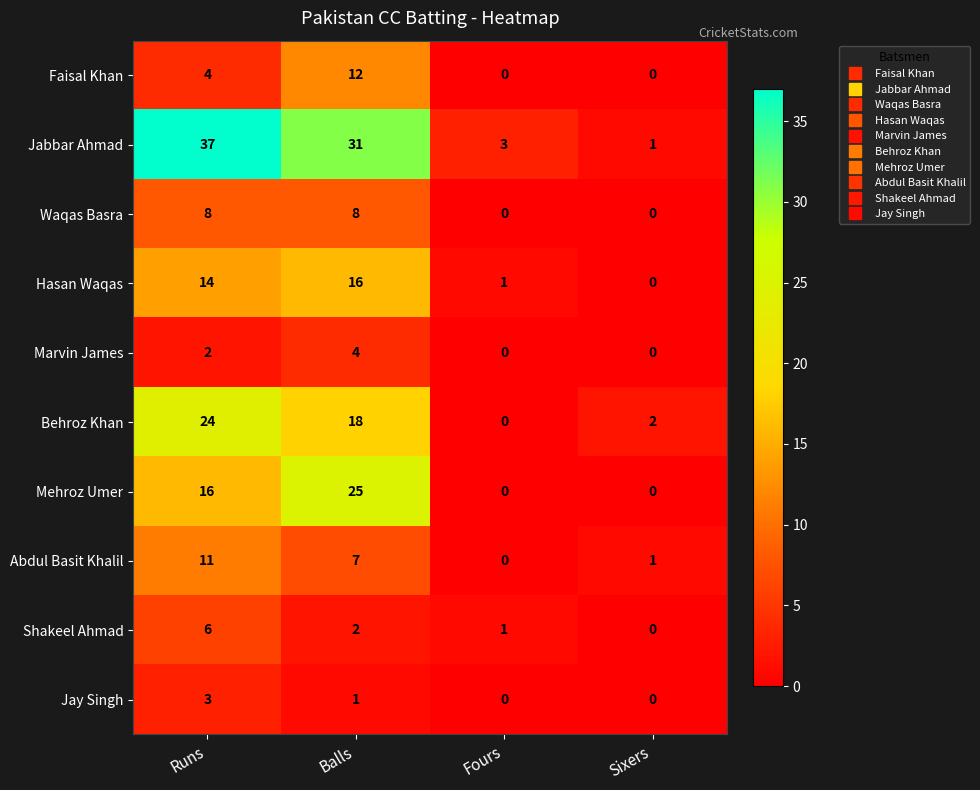

The Jabbar Ahmad series shows 41 at Balls. True or false?

False